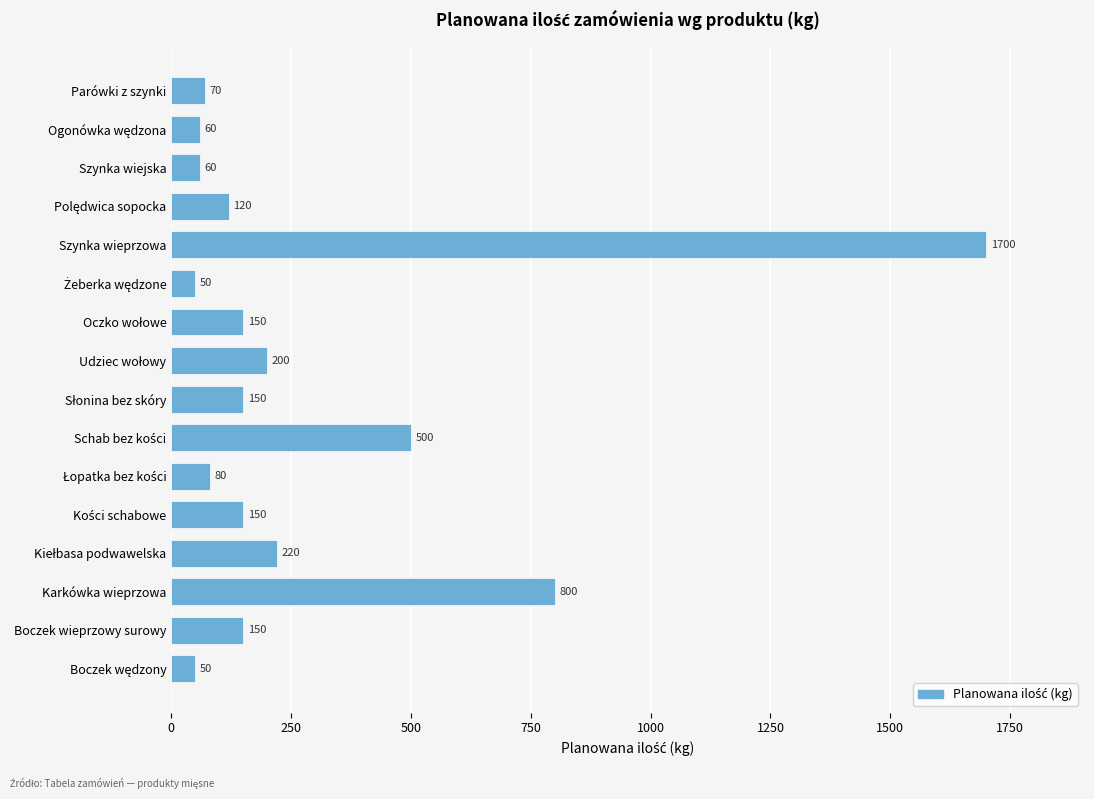

How many bars are there in total?

16